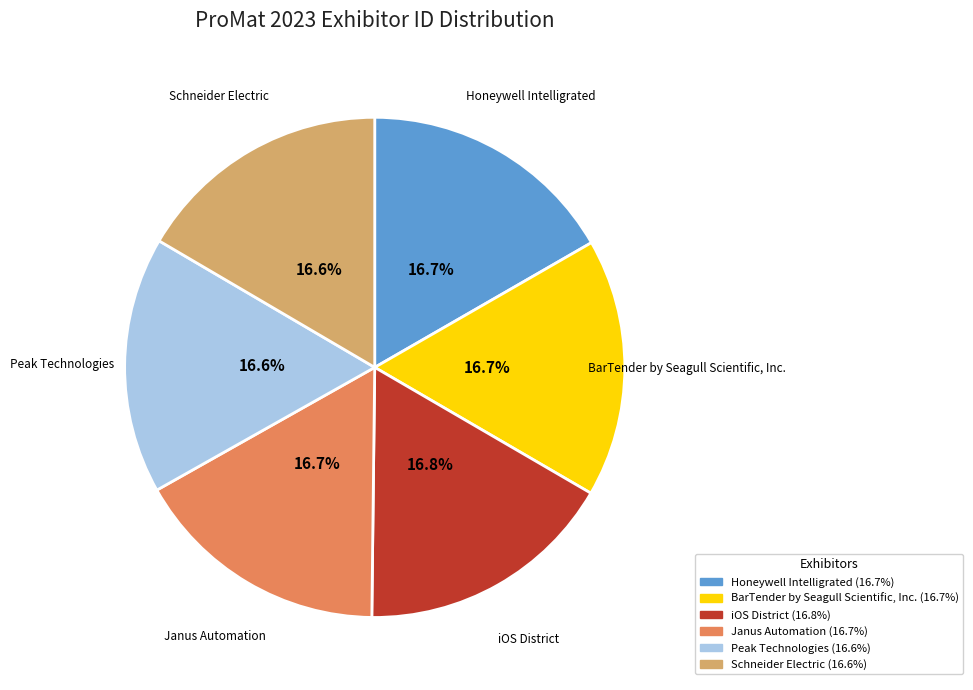

Approximately how many times larger is the value at BarTender by Seagull Scientific, Inc. compared to iOS District?

1.0